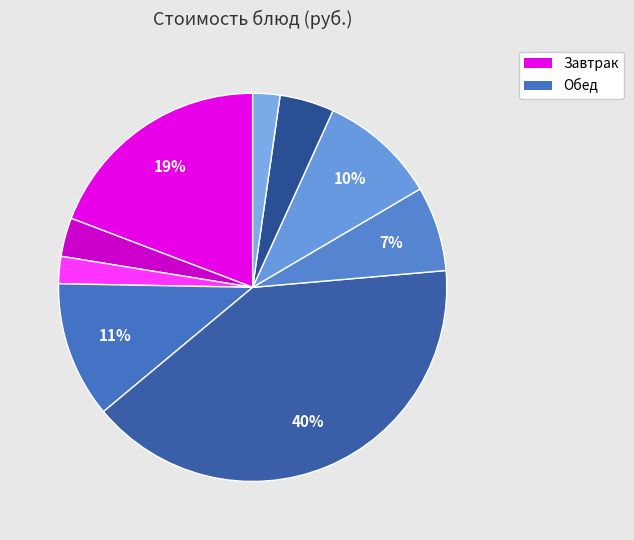

How many slices are in this pie chart?

9